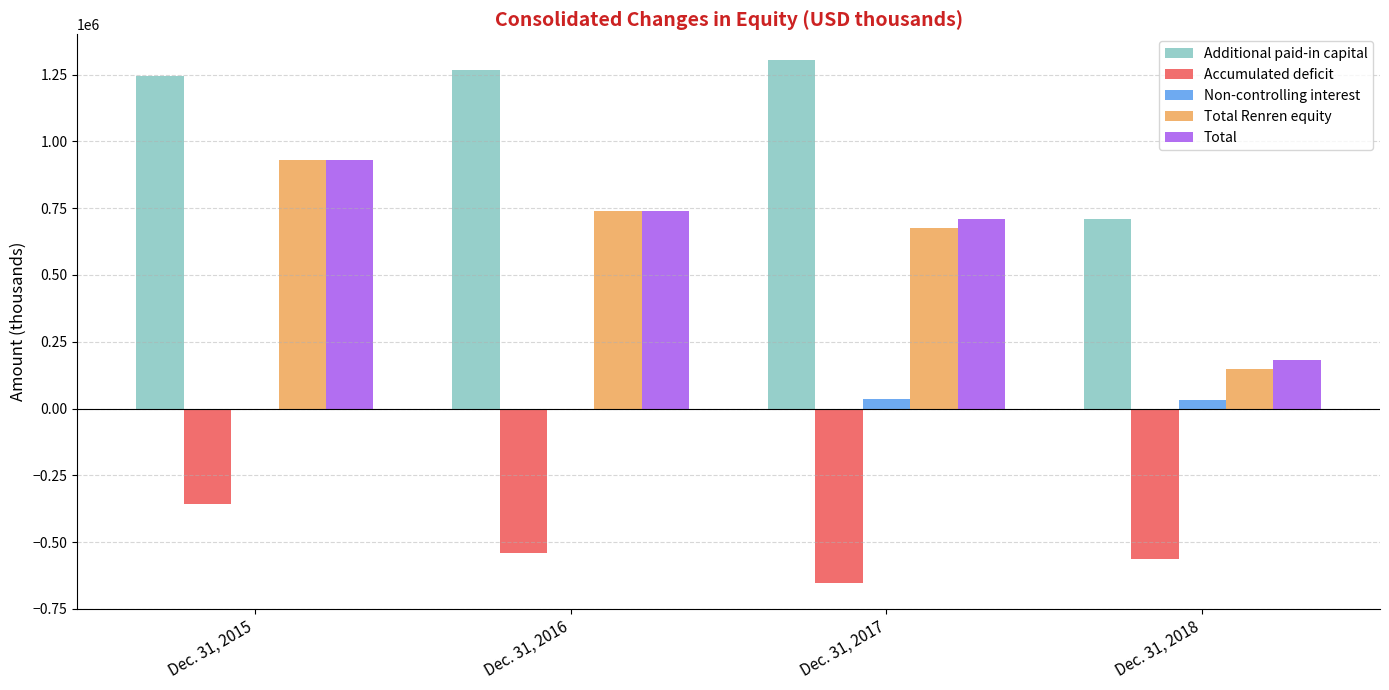

The value of Additional paid-in capital at Dec. 31, 2015 is 1243083. True or false?

True